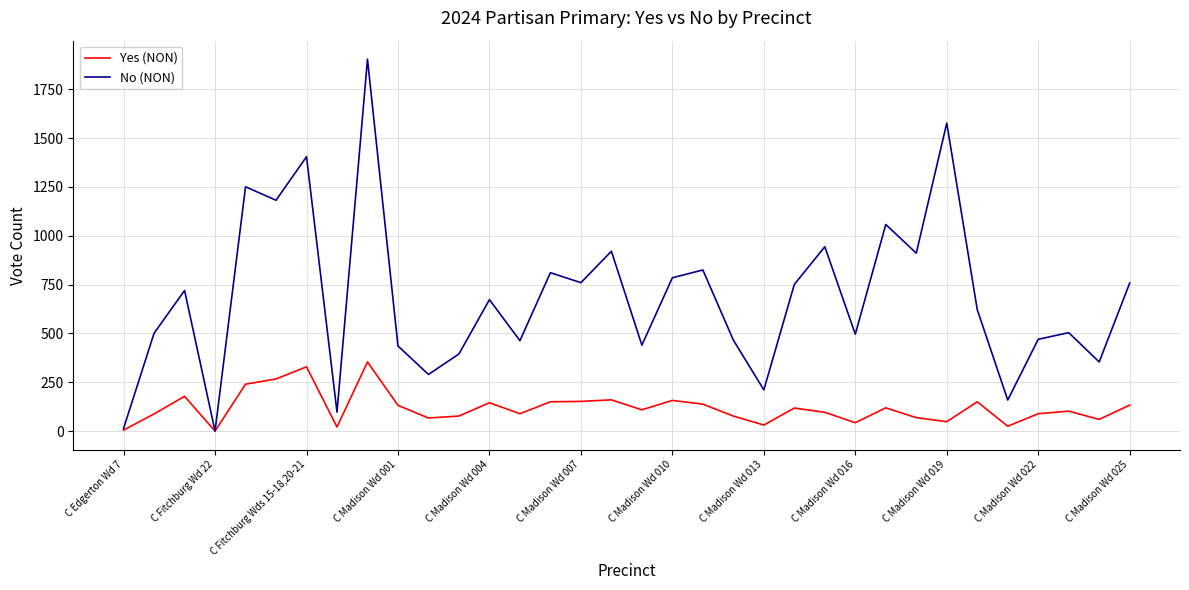

List the series in order of their overall mean, highest first.

No (NON), Yes (NON)